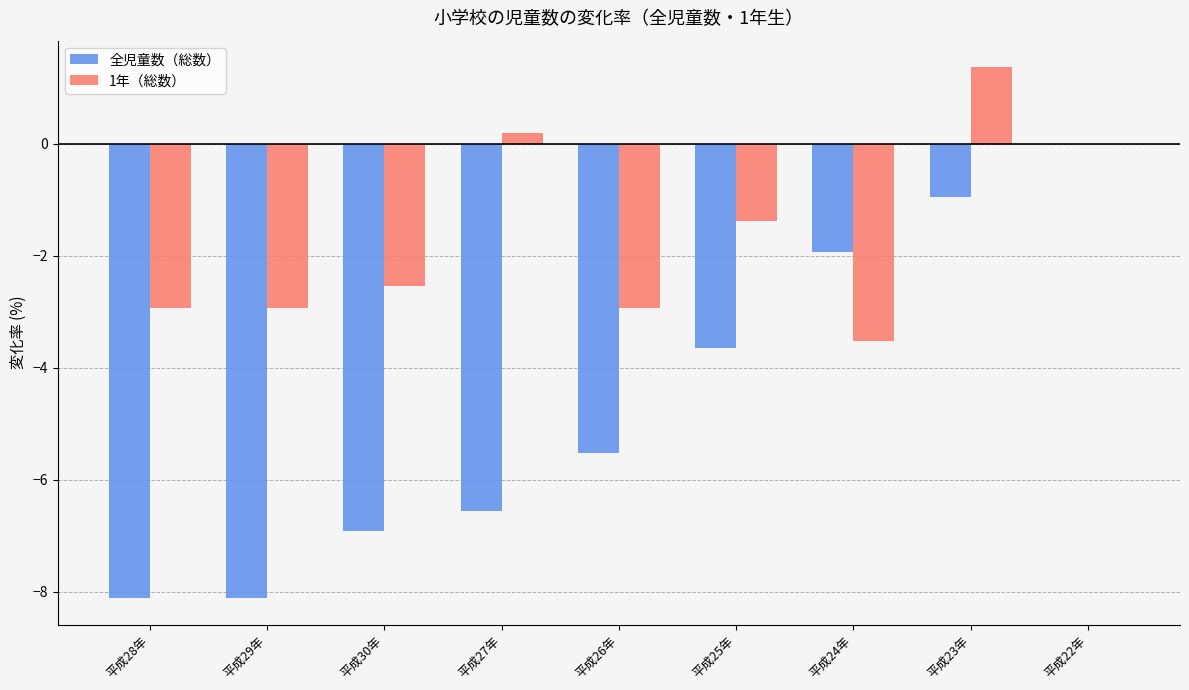

How many values in the 1年（総数） series exceed -2?

4